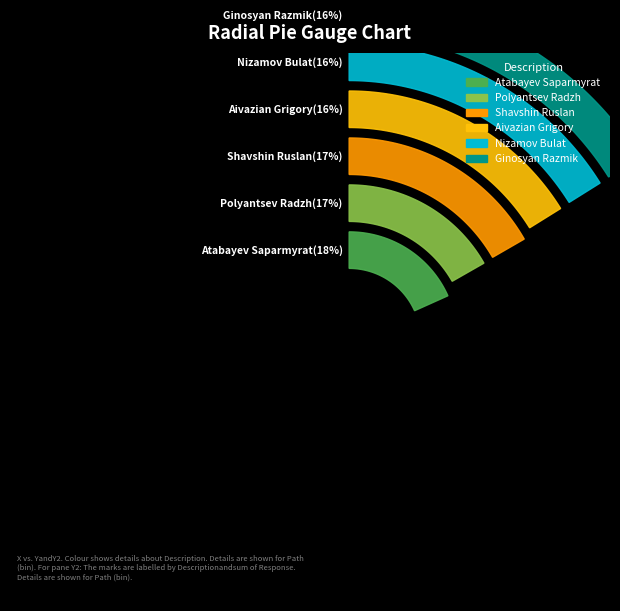

What percentage is NOT represented by Aivazian Grigory?

83.9%